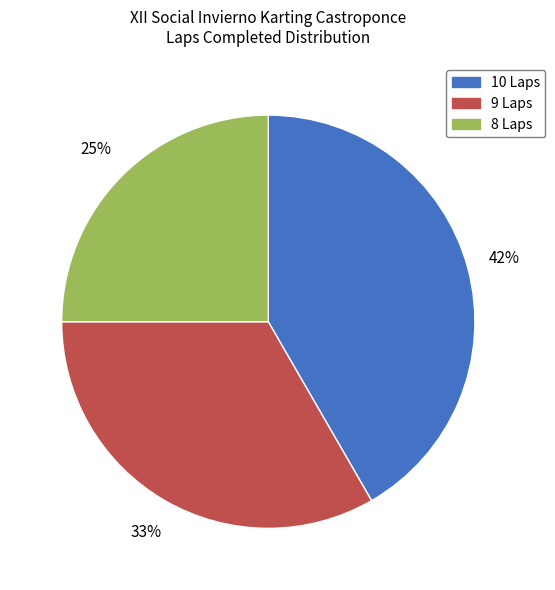

Combined, do 9 Laps and 8 Laps account for over 50%?

Yes